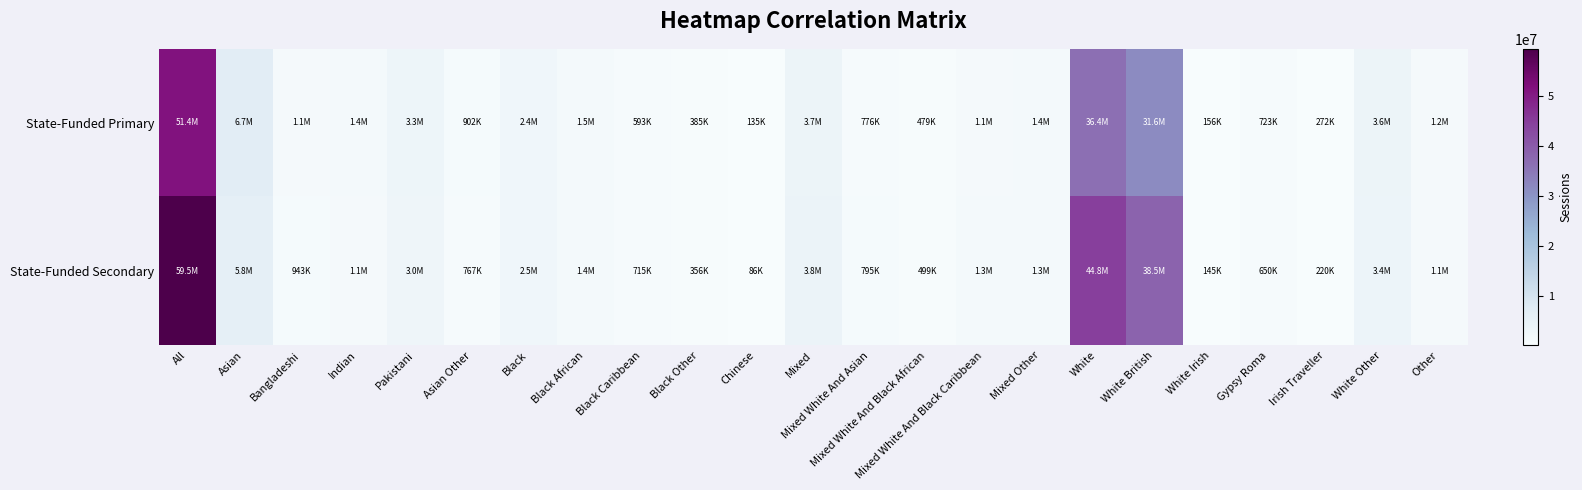

Which series has the largest range (max minus min)?

State-Funded Secondary